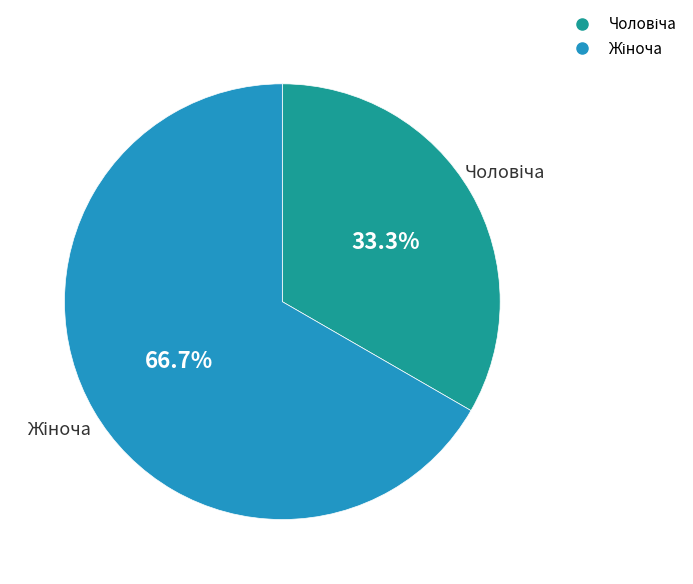

Is there any slice that represents more than half of the pie?

Yes